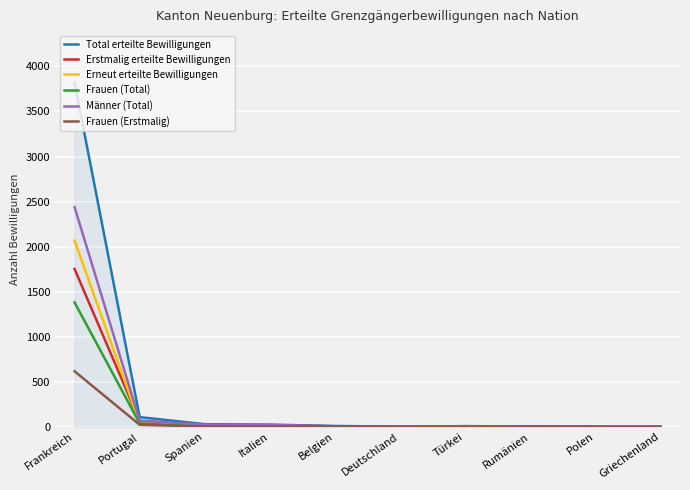

Where does the Erneut erteilte Bewilligungen series first go above 3?

Frankreich